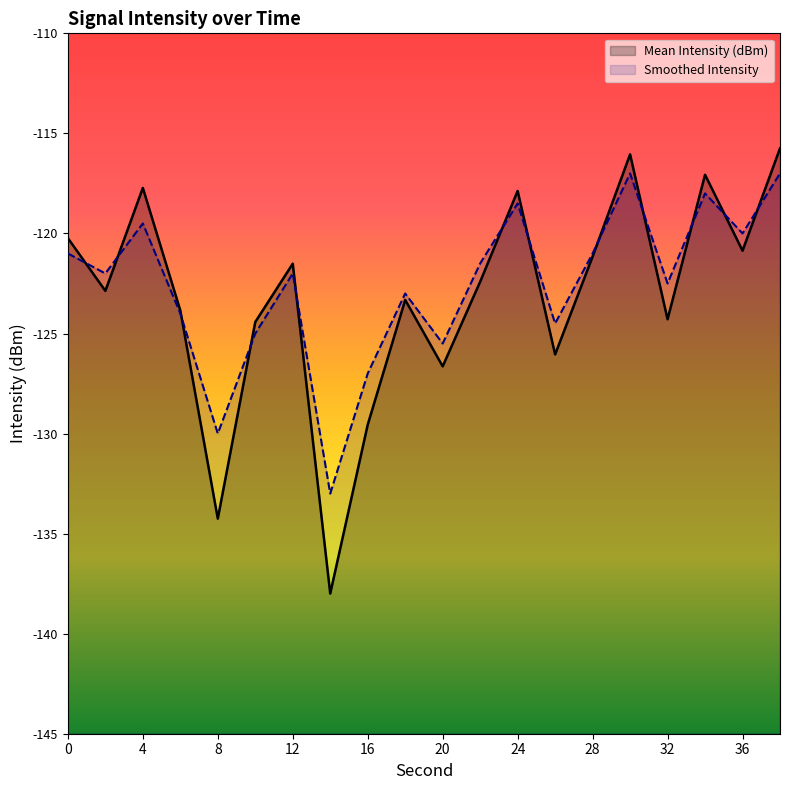

The value of Mean Intensity (dBm) at 6 is -61.3. True or false?

False